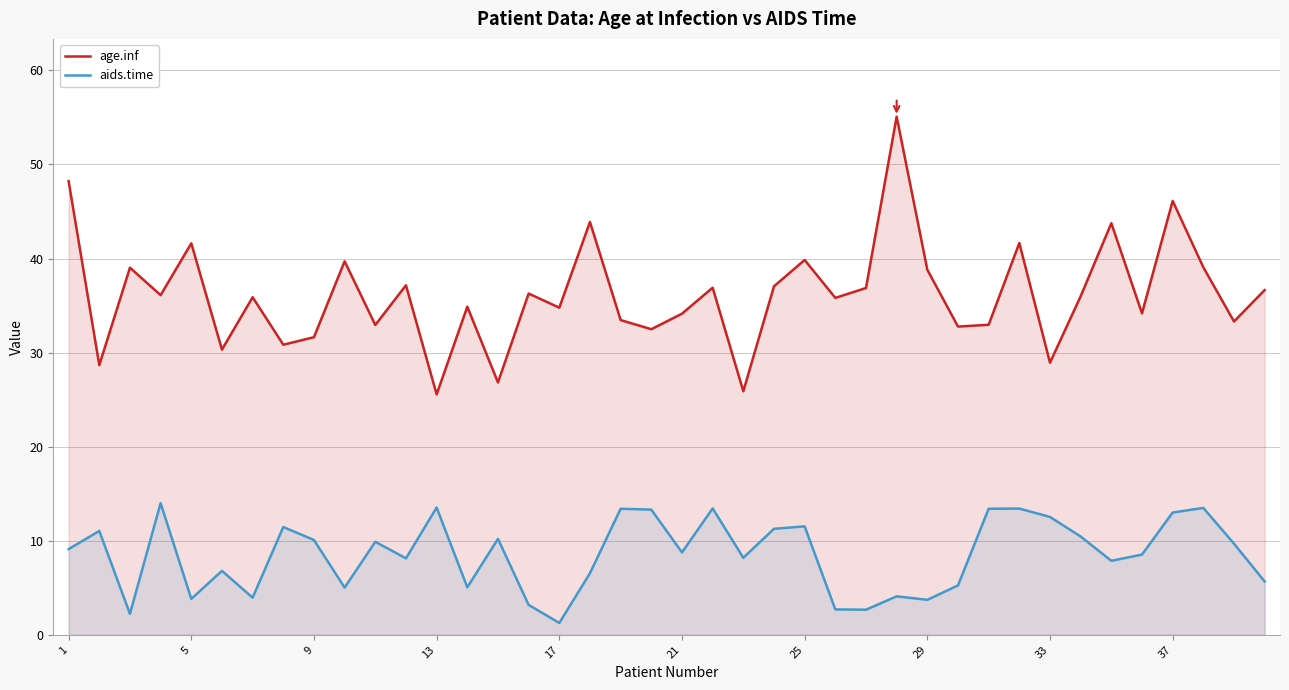

The value of age.inf at 17 is 13.8. True or false?

False